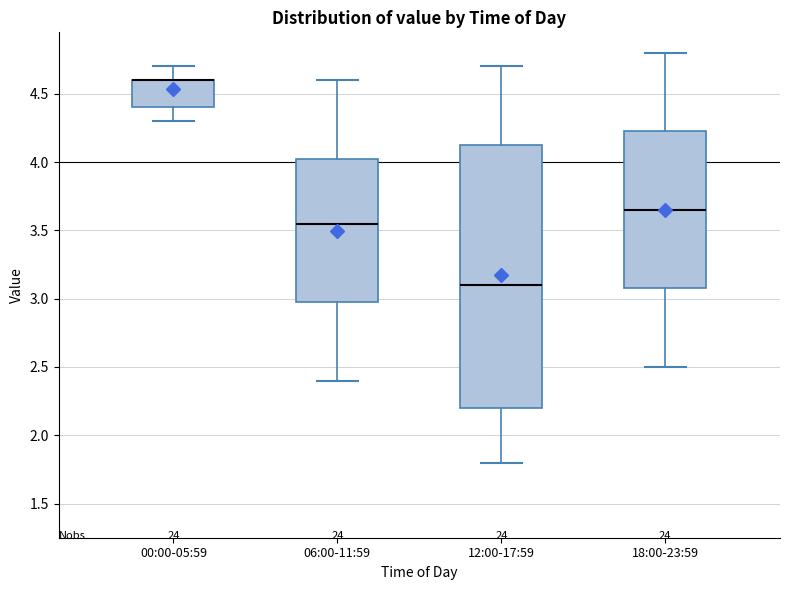

Comparing the boxes themselves (not the whiskers), which one is the tallest?

12:00-17:59